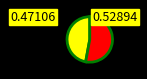

Is there any slice that represents more than half of the pie?

Yes